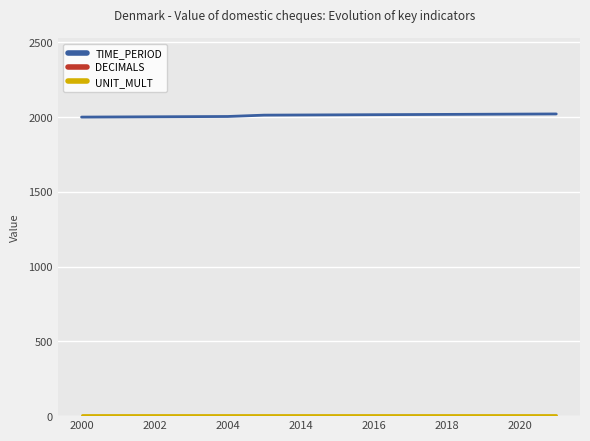

What is the greatest value displayed?

2021